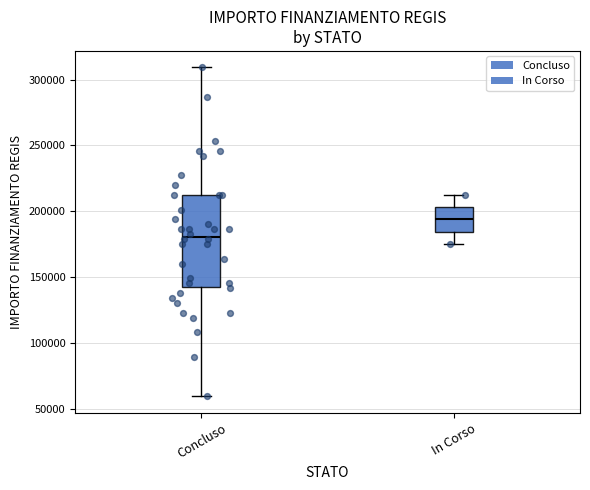

Which box has the lowest median line?

Concluso